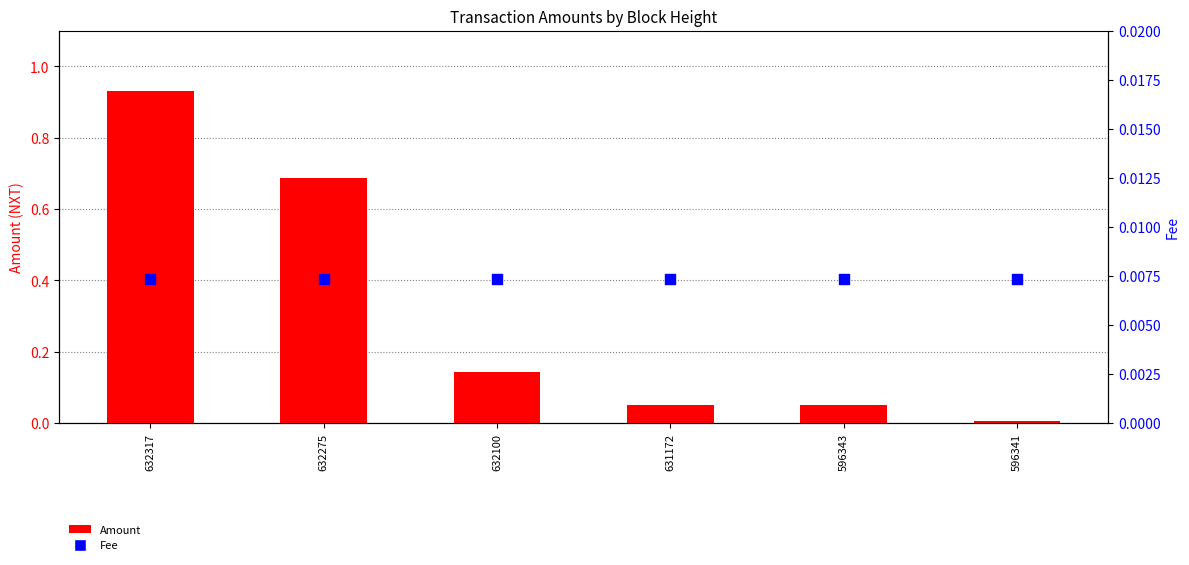

Is the value of Amount at 632100 greater than the value of Fee at 596343?

Yes